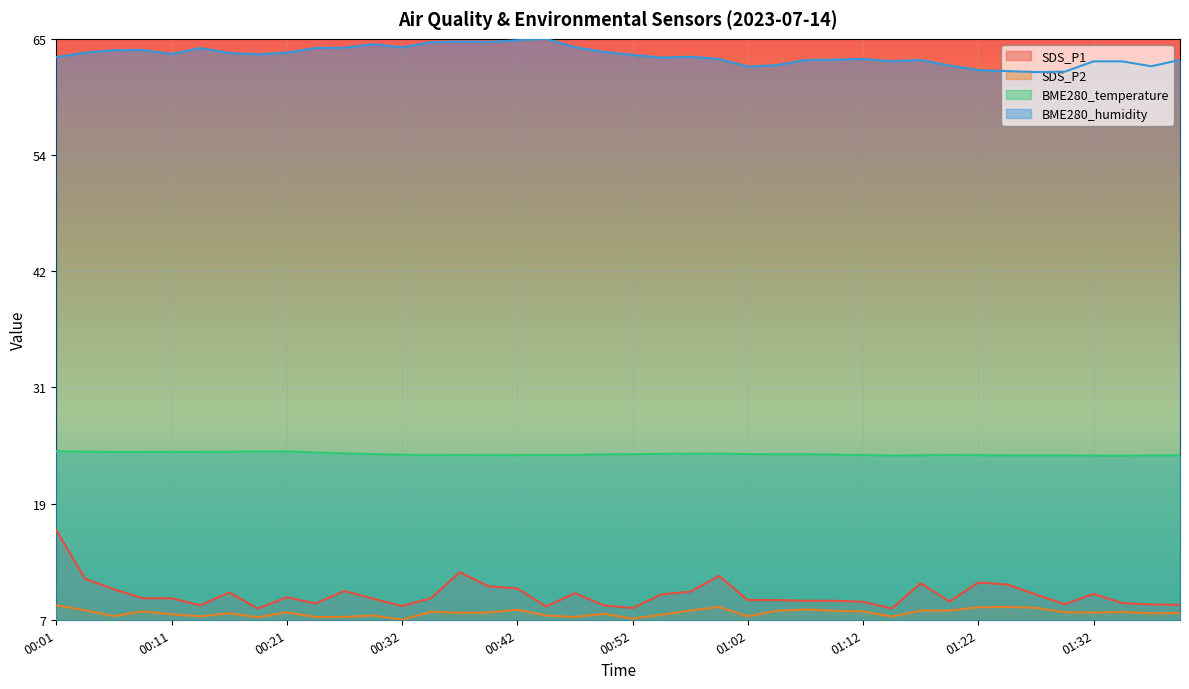

Rank the series by their maximum value, from lowest to highest.

SDS_P2, SDS_P1, BME280_temperature, BME280_humidity